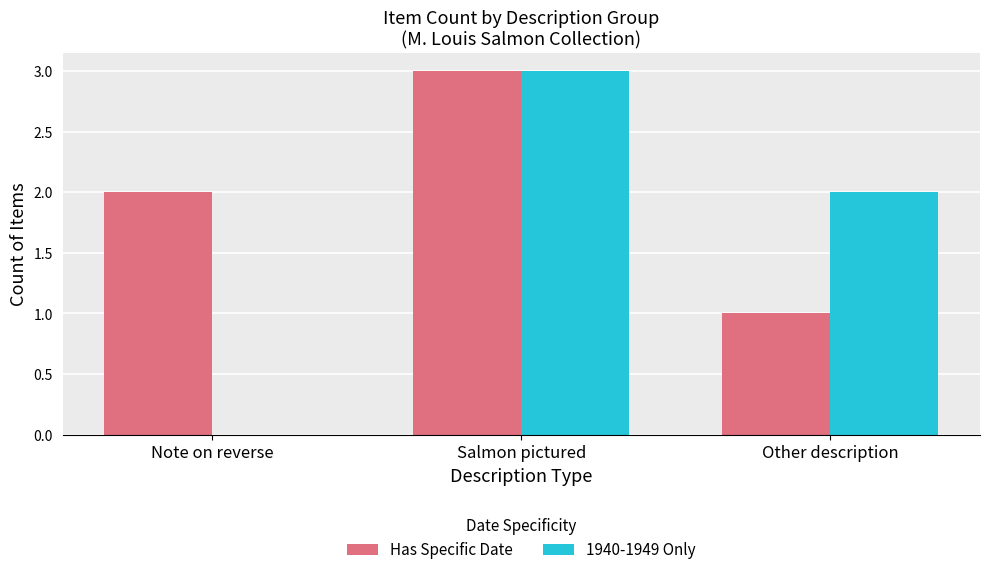

What is the sum of all Has Specific Date values?

6